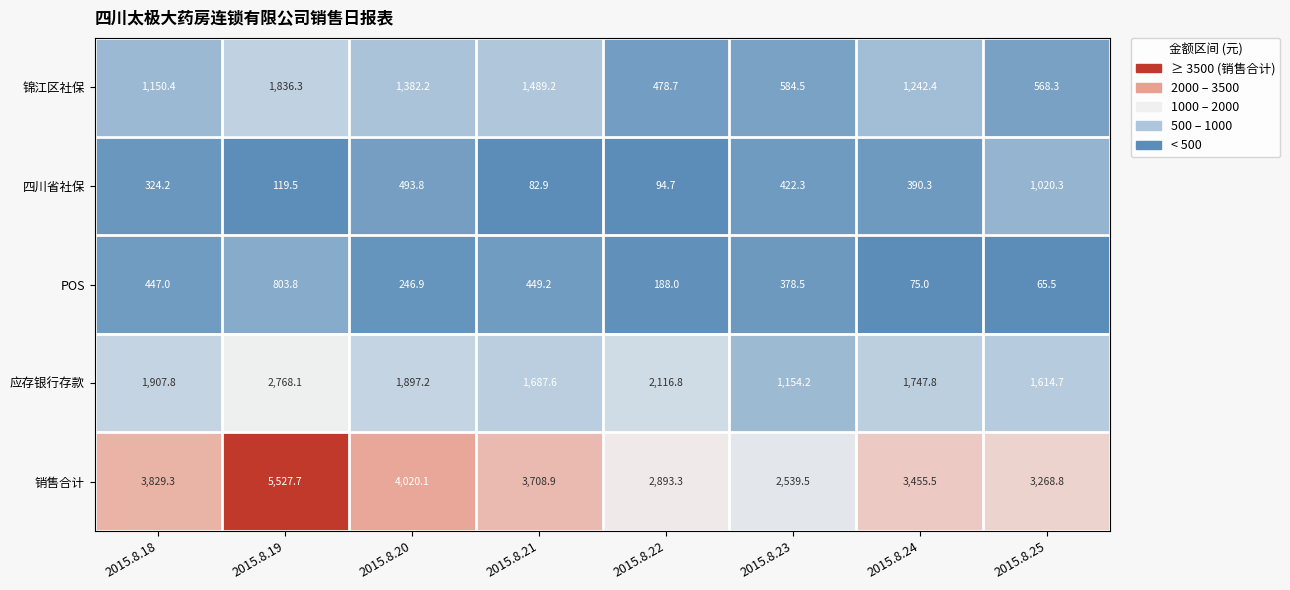

At which label does POS first exceed 378?

2015.8.18